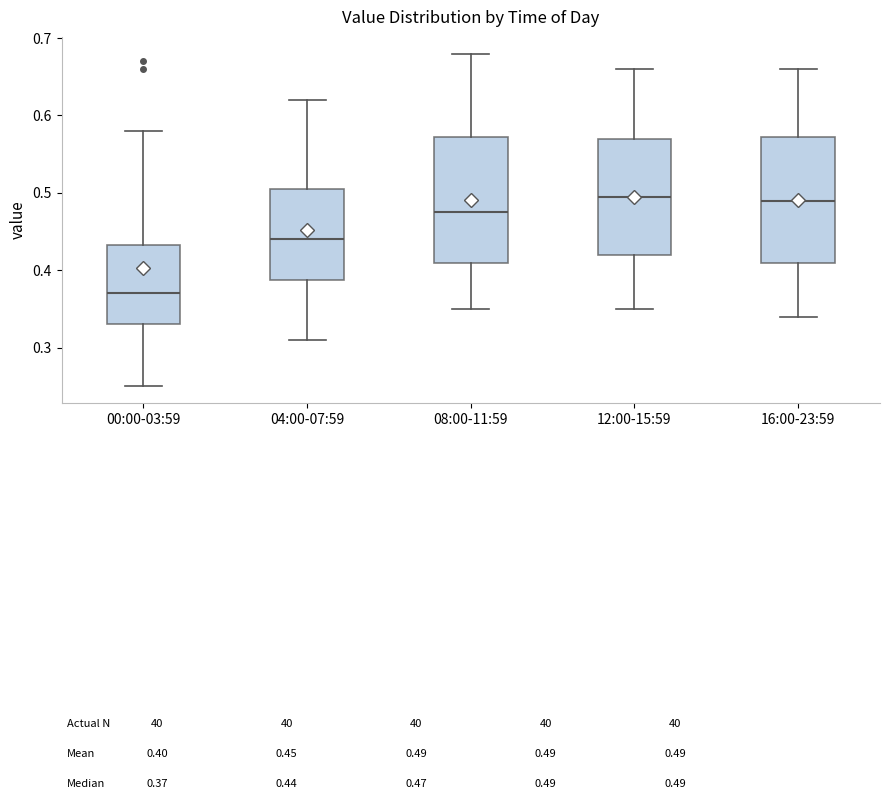

Which box's median line is the lowest?

00:00-03:59